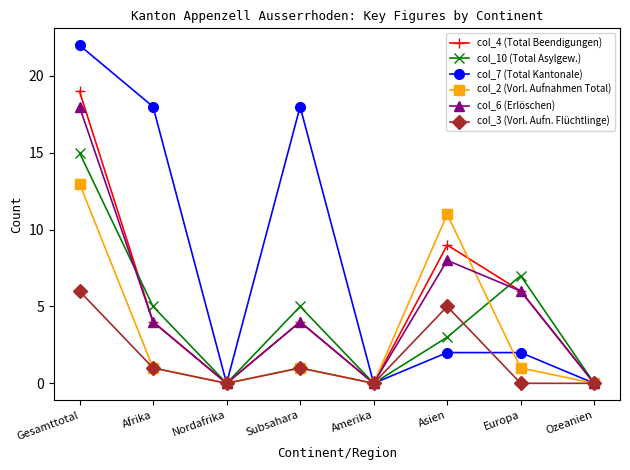

What is the greatest value displayed?

22